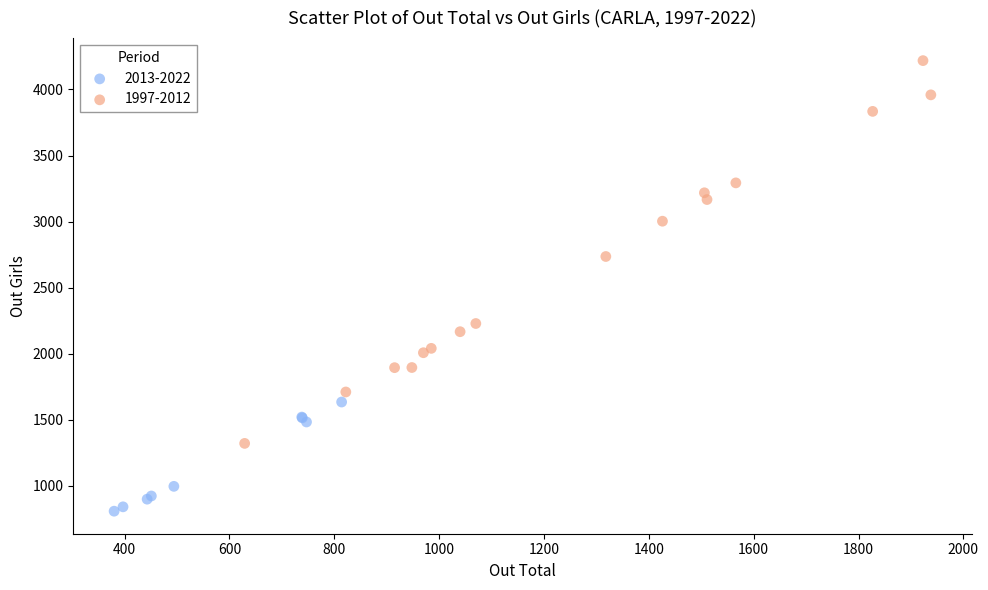

Which series contains the highest Y value?

1997-2012